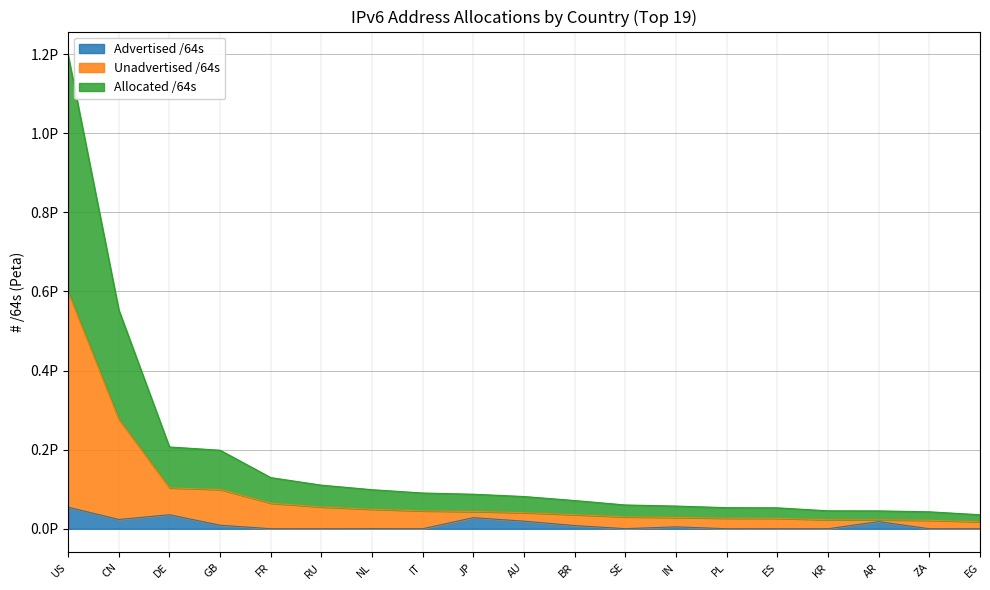

What is the spread (max minus min) of values at DE?

171291933474816